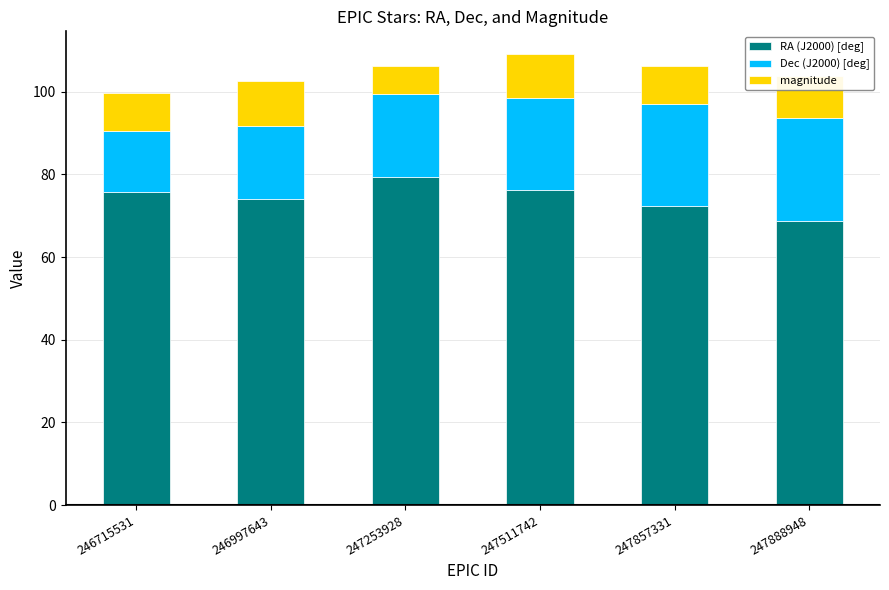

Count the number of categories in the chart.

6